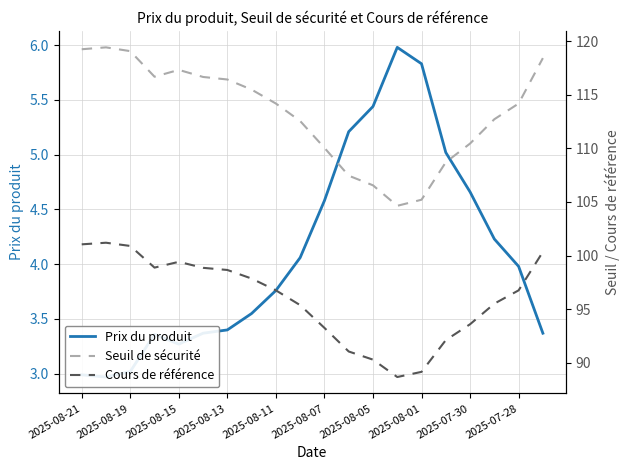

Is the value of Prix du produit at 13 greater than the value of Cours de référence at 10?

No